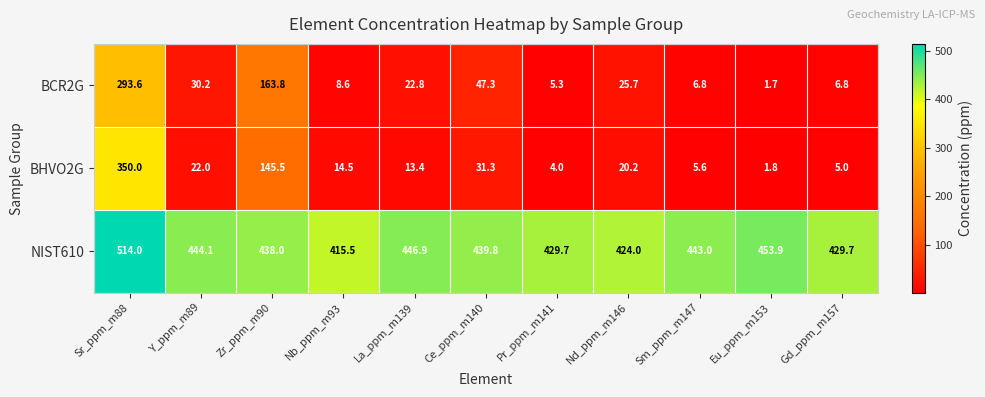

How many data points in NIST610 are above 439?

6